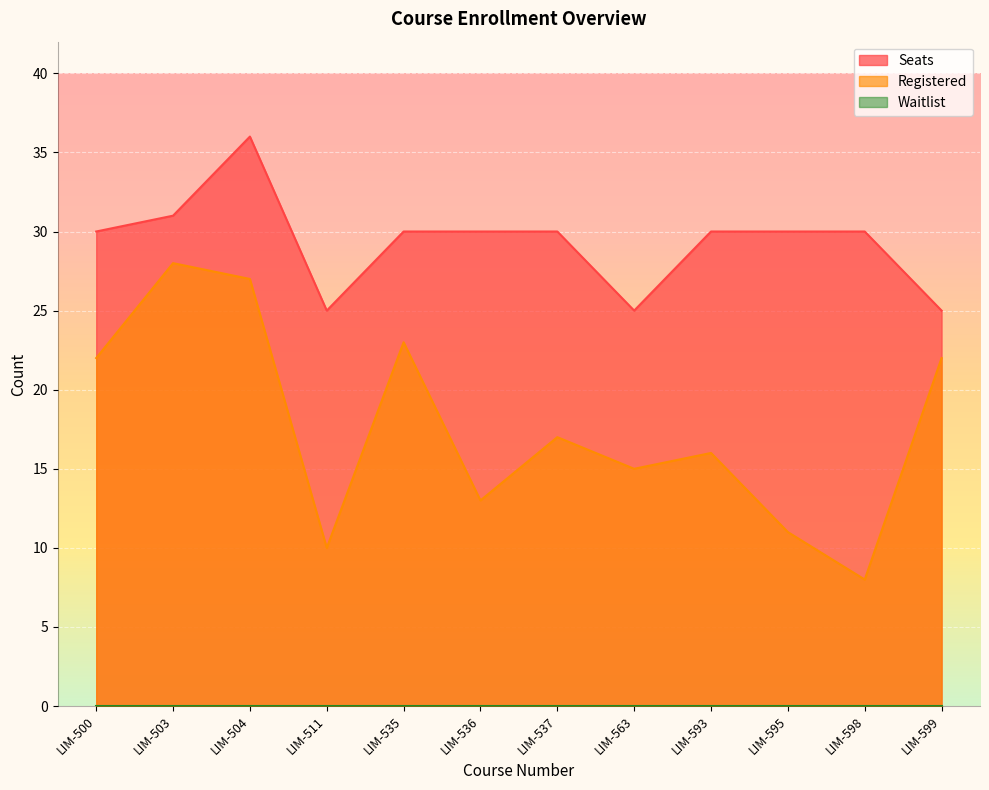

What is the highest value of the Seats series?

36